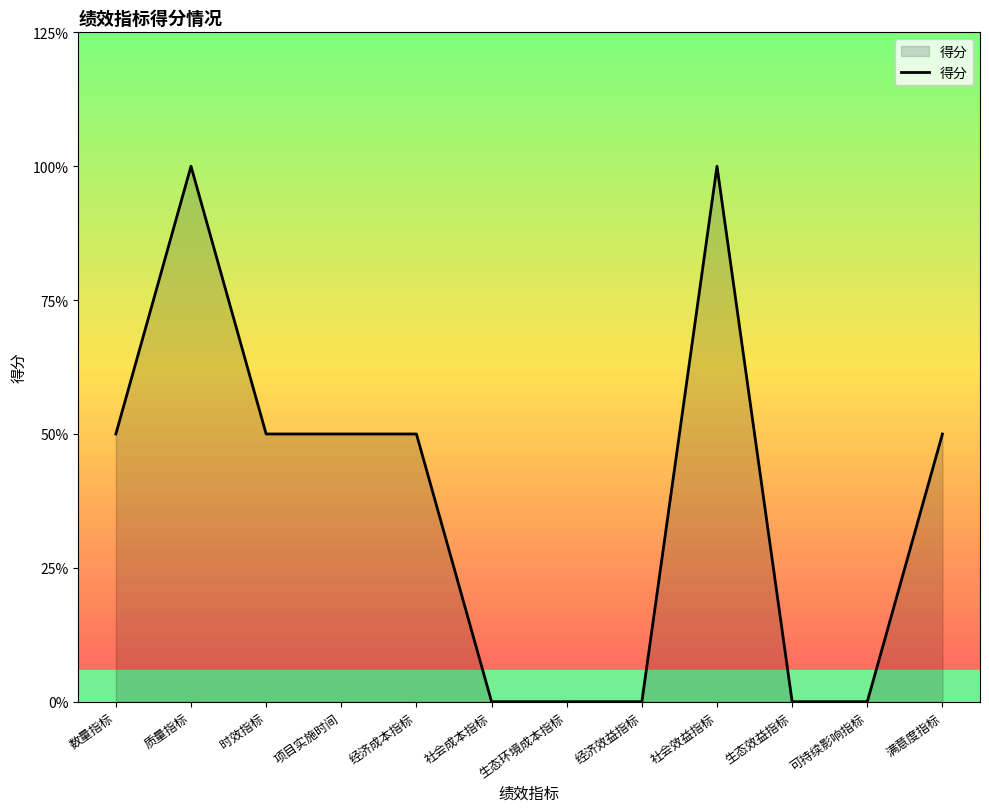

Which has a higher value, 满意度指标 or 社会成本指标?

满意度指标